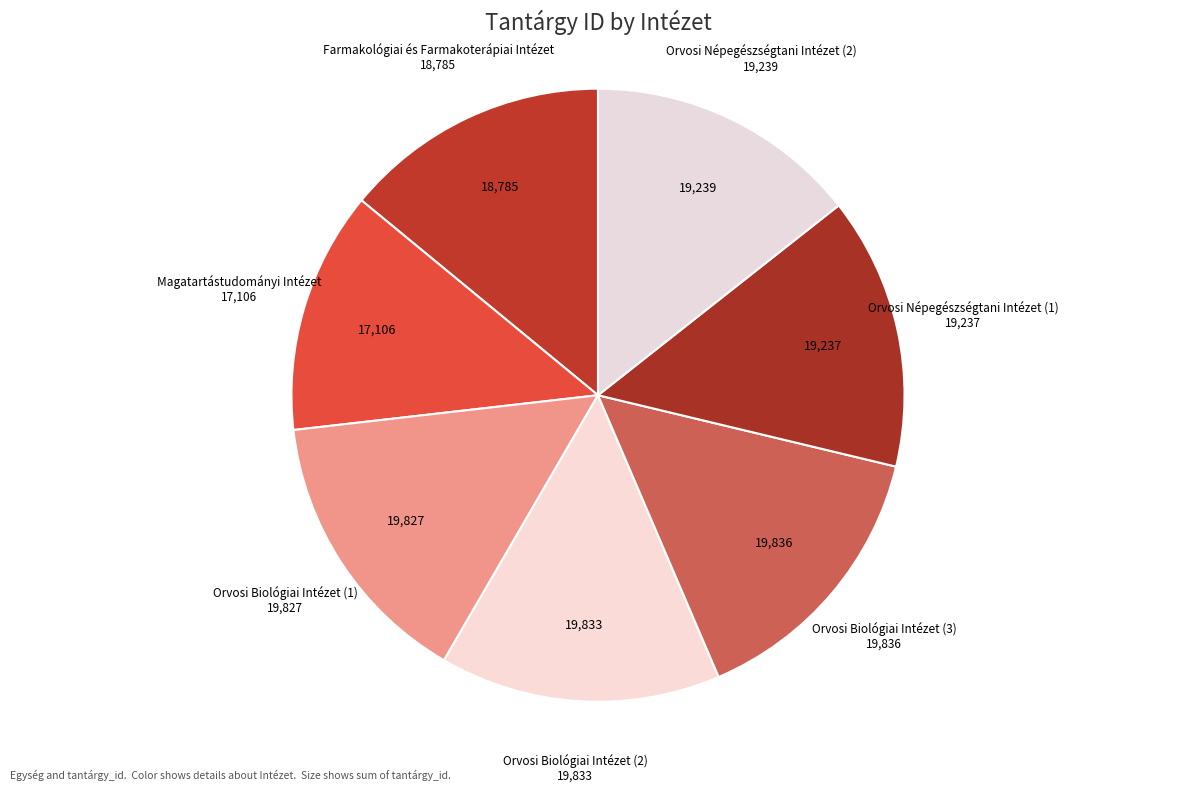

How many slices are in this pie chart?

7